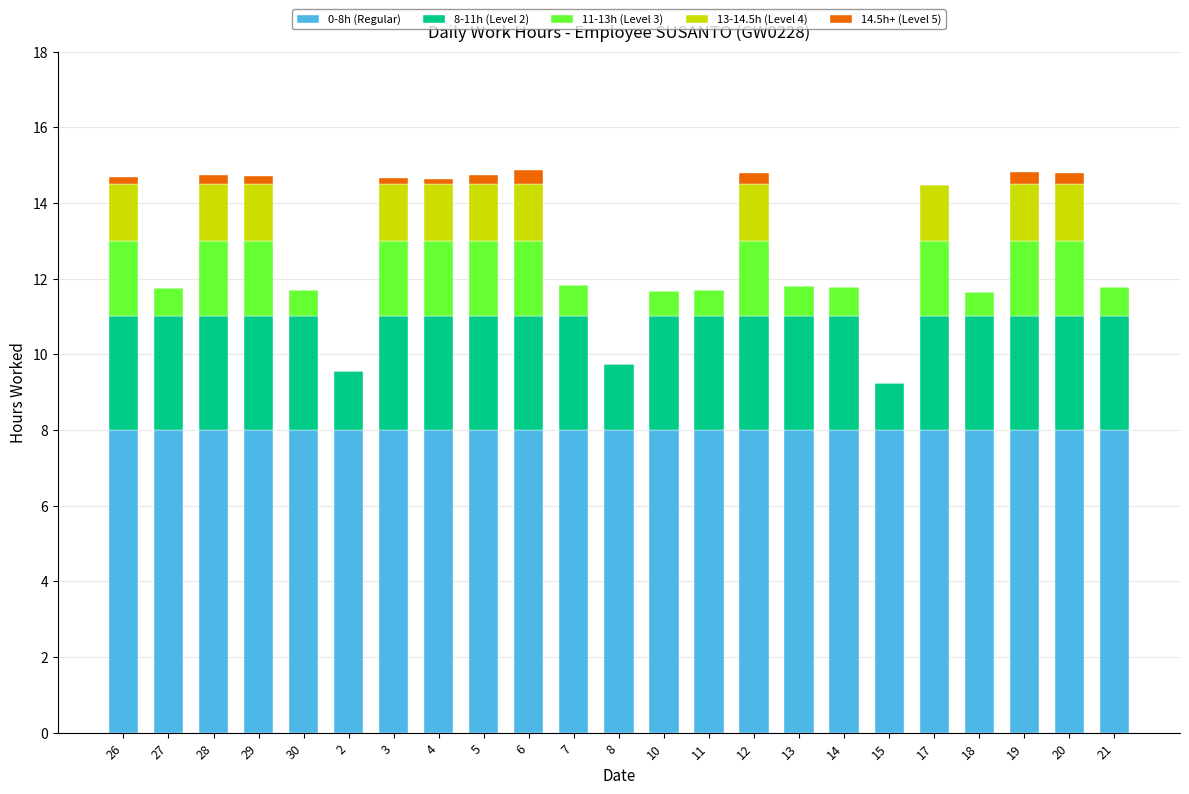

True or false: 0-8h (Regular) has a value of 13.9 at 15.

False